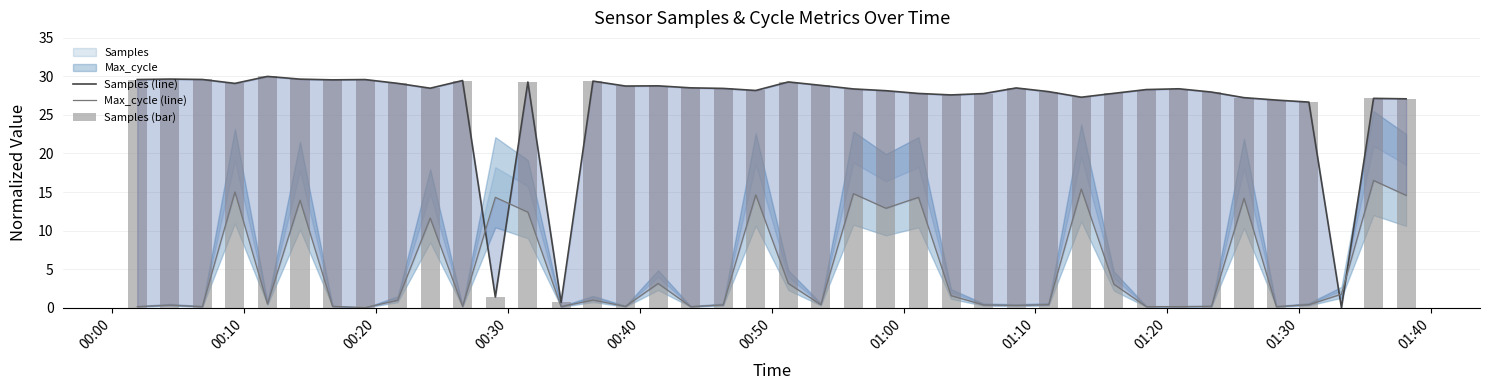

Reading left to right, list all the values displayed in this chart.

Samples (line): 29.6	29.7	29.6	29.1	30.0	29.6	29.6	29.6	29.1	28.5	29.5	1.4	29.3	0.7	29.4	28.8	28.8	28.5	28.4	28.2	29.3	28.8	28.4	28.1	27.8	27.6	27.8	28.5	28.0	27.3	27.8	28.3	28.4	28.0	27.2	26.9	26.7	0.0	27.2	27.1
Max_cycle (line): 0.1	0.3	0.1	15.0	0.5	13.9	0.2	0.0	1.0	11.6	0.2	14.3	12.4	0.1	1.0	0.2	3.1	0.1	0.3	14.6	3.1	0.4	14.8	12.9	14.3	1.6	0.3	0.3	0.4	15.4	3.0	0.1	0.1	0.2	14.2	0.1	0.4	1.7	16.5	14.6
Samples (bar): 29.6	29.7	29.6	29.1	30.0	29.6	29.6	29.6	29.1	28.5	29.5	1.4	29.3	0.7	29.4	28.8	28.8	28.5	28.4	28.2	29.3	28.8	28.4	28.1	27.8	27.6	27.8	28.5	28.0	27.3	27.8	28.3	28.4	28.0	27.2	26.9	26.7	0.0	27.2	27.1